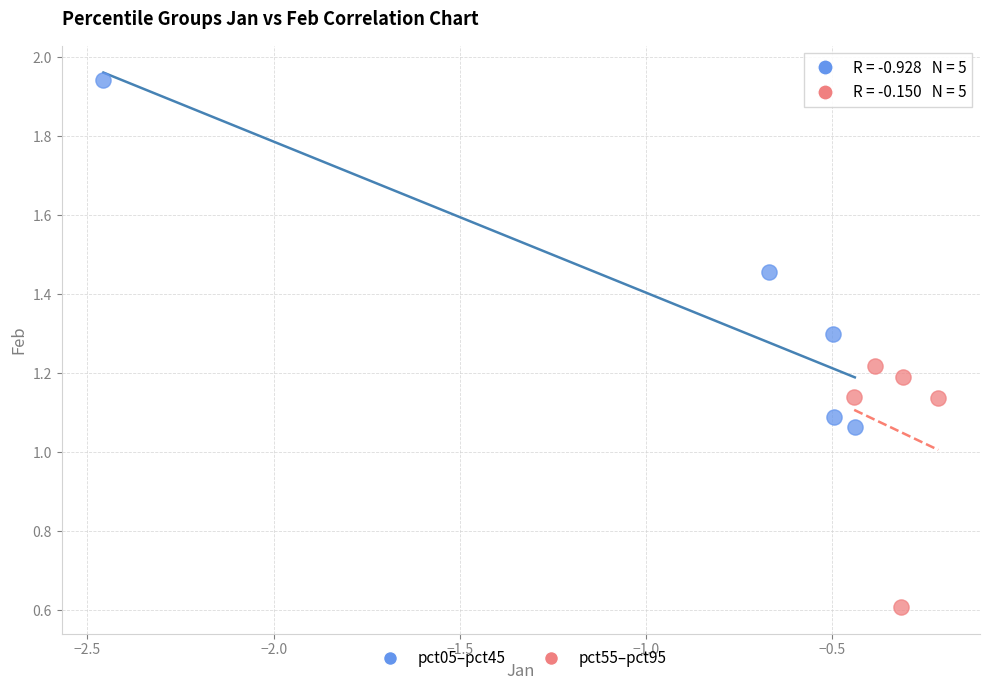

Which series has the largest Y range (max minus min)?

pct05–pct45